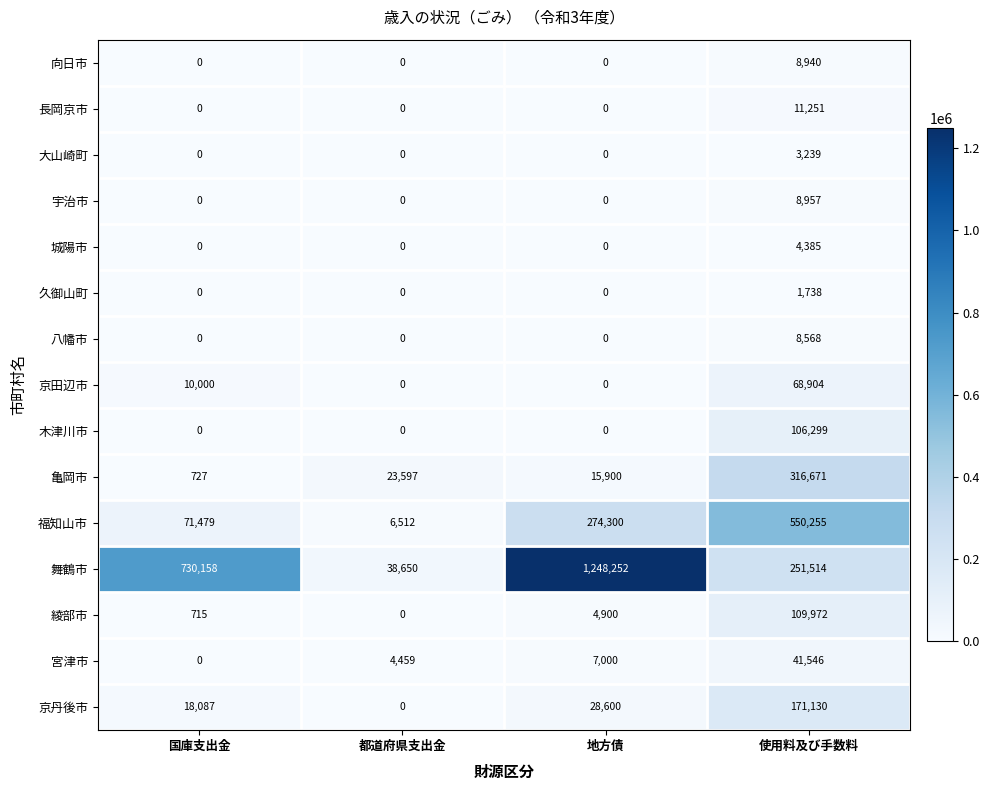

The 京田辺市 series shows 2387 at 国庫支出金. True or false?

False